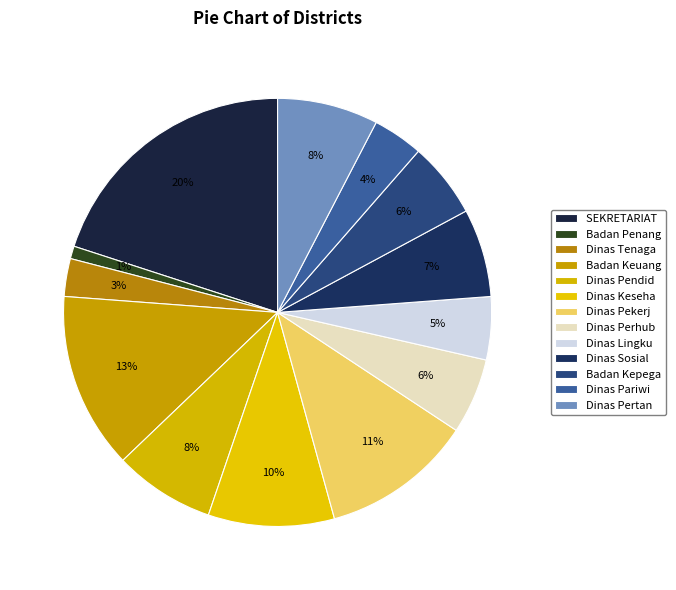

How many slices are in this pie chart?

13